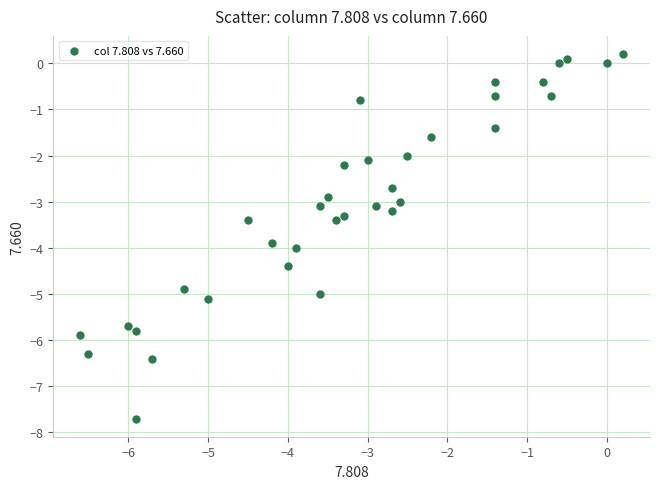

What is the range of Y values (max minus min)?

7.9